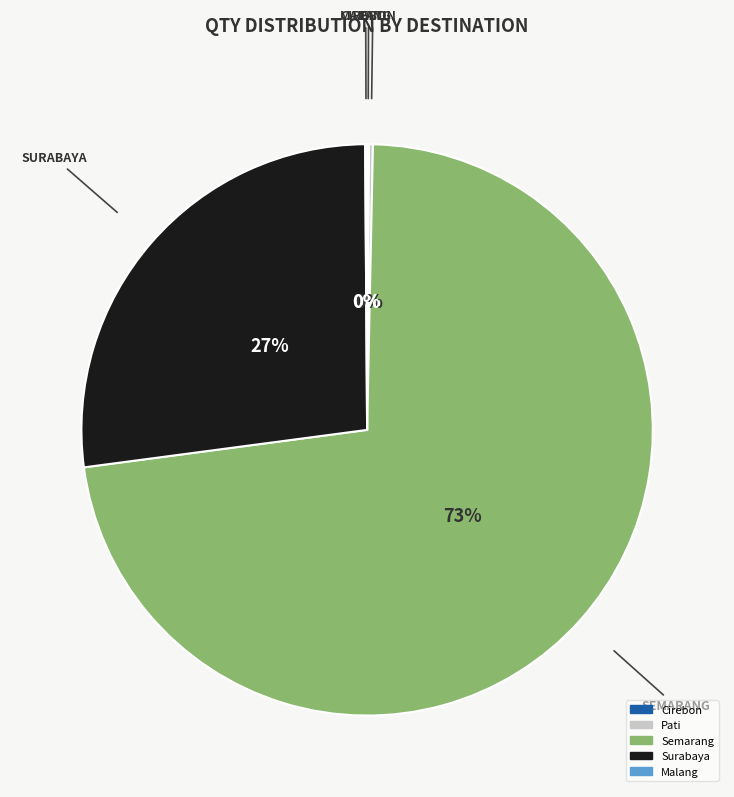

Is there any slice that represents more than half of the pie?

Yes